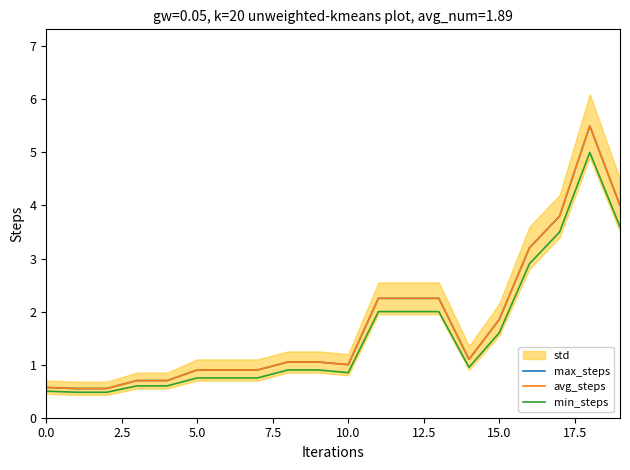

At which category is the sum across all series the highest?

18